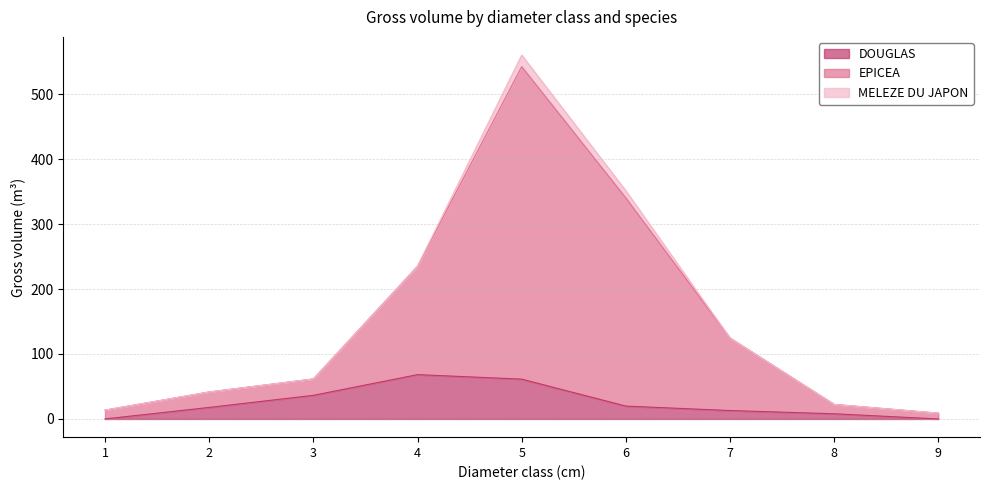

Rank the categories by EPICEA value from highest to lowest.

5, 6, 4, 7, 3, 2, 8, 1, 9